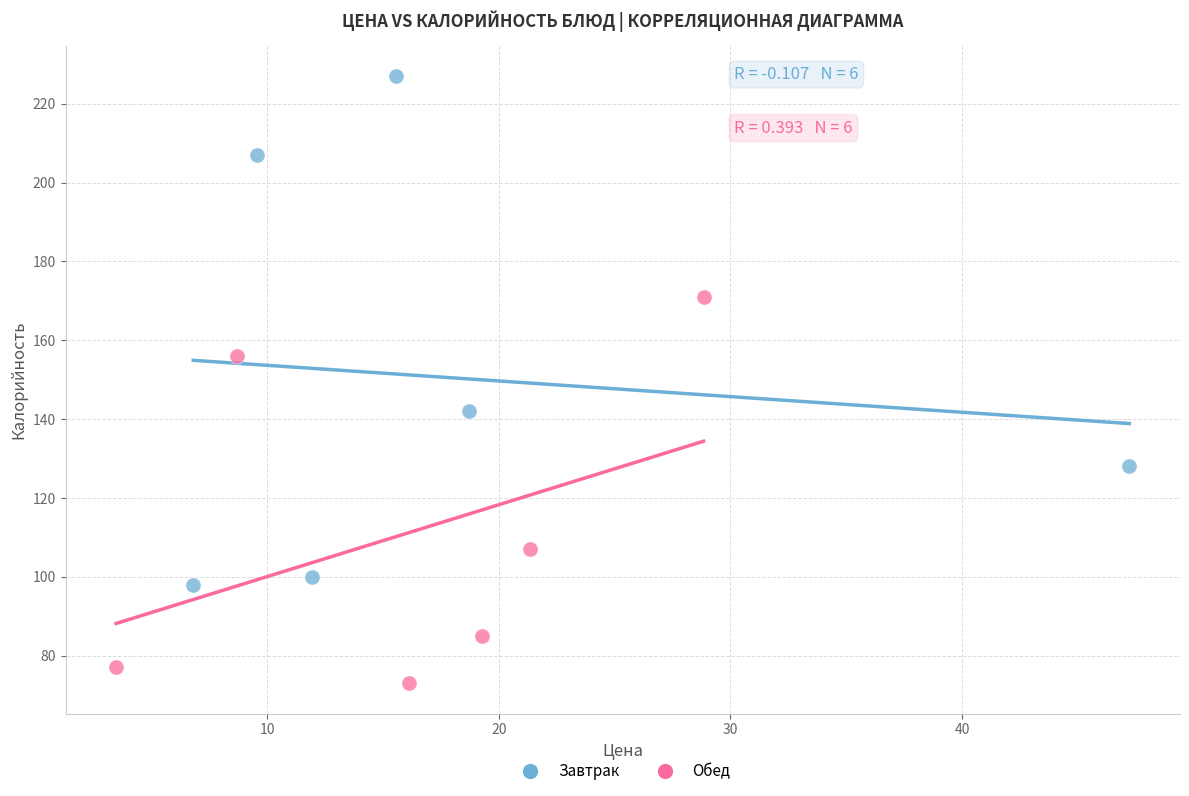

Which series contains the lowest Y value?

Обед